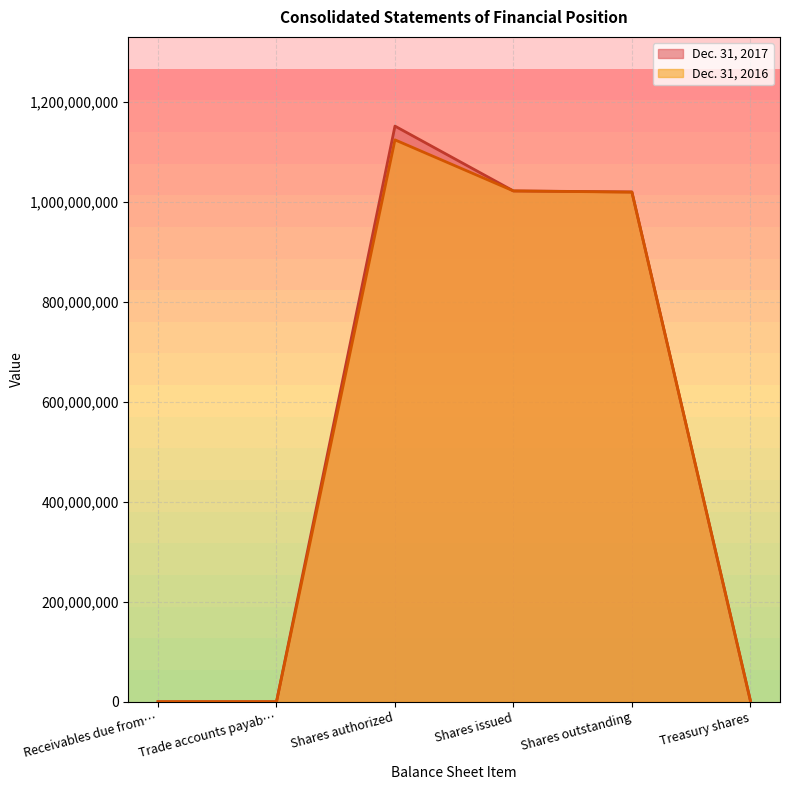

How many times do Dec. 31, 2017 and Dec. 31, 2016 cross each other?

1